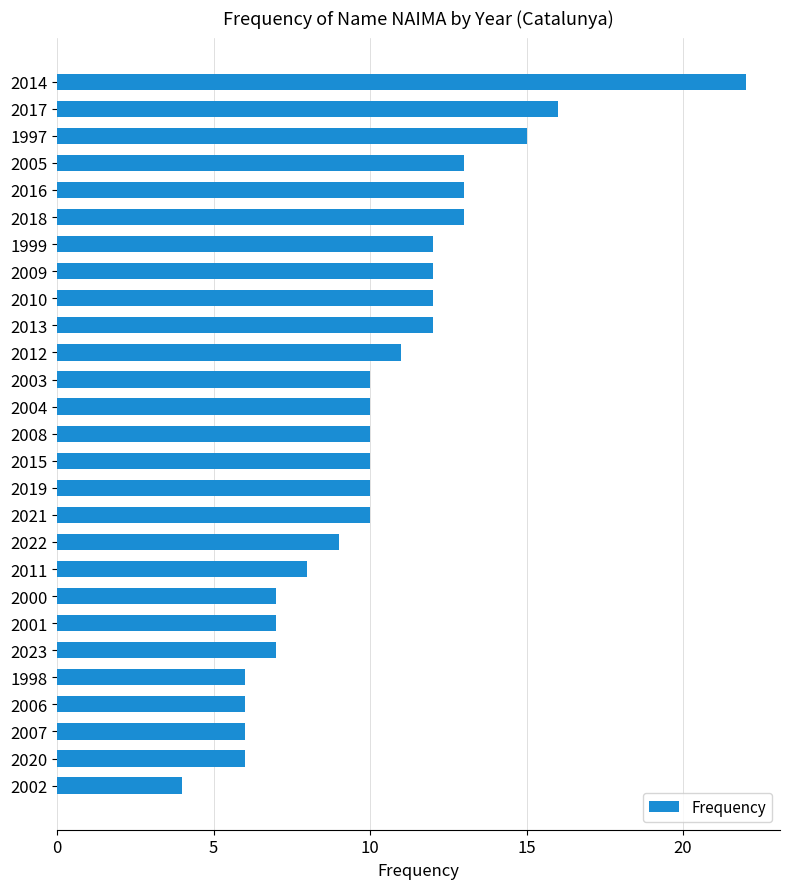

What is the sum of the values at 2000 and 2003?

17